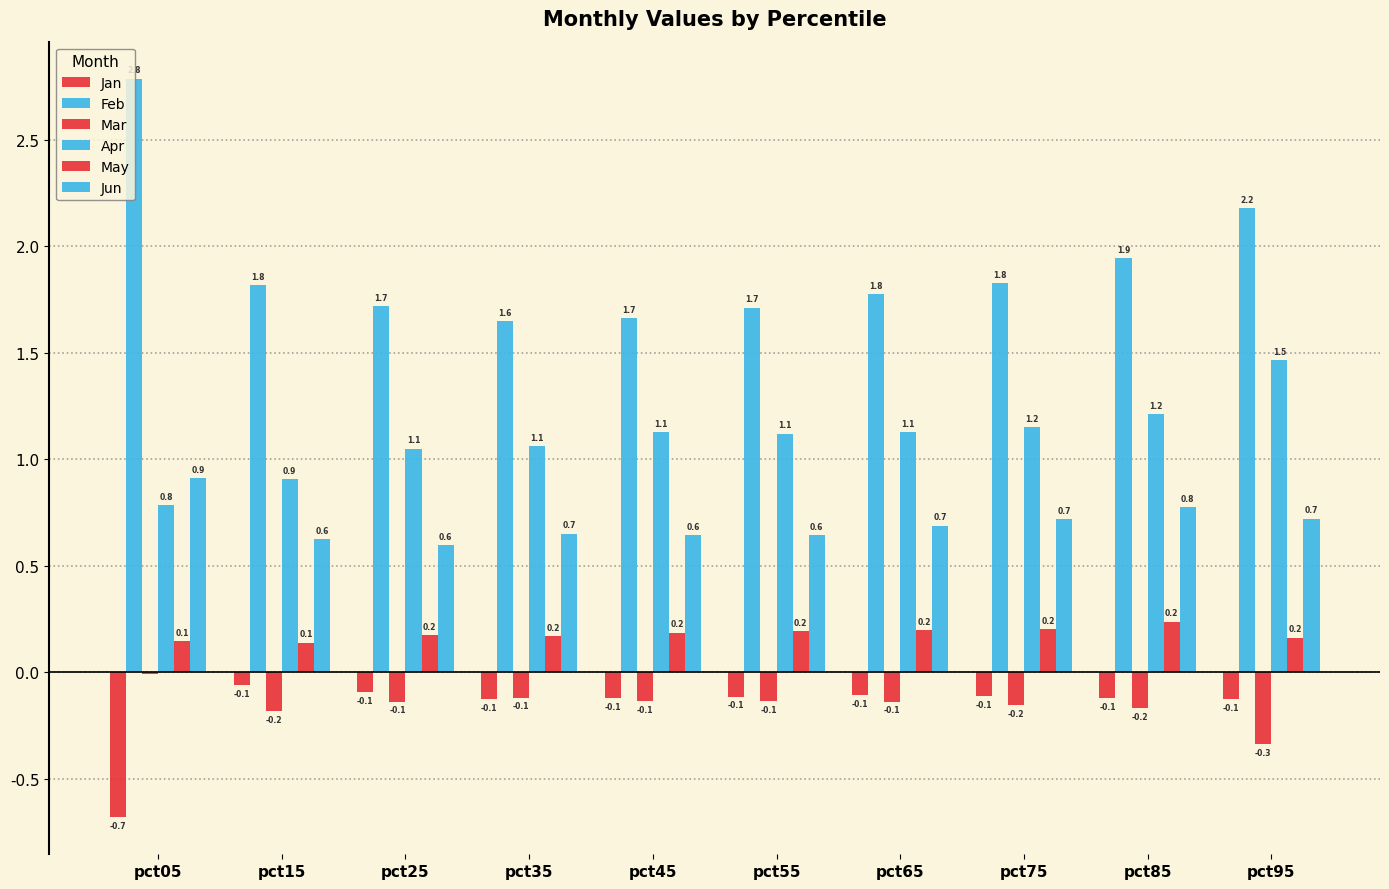

What is the minimum value for Apr?

0.8